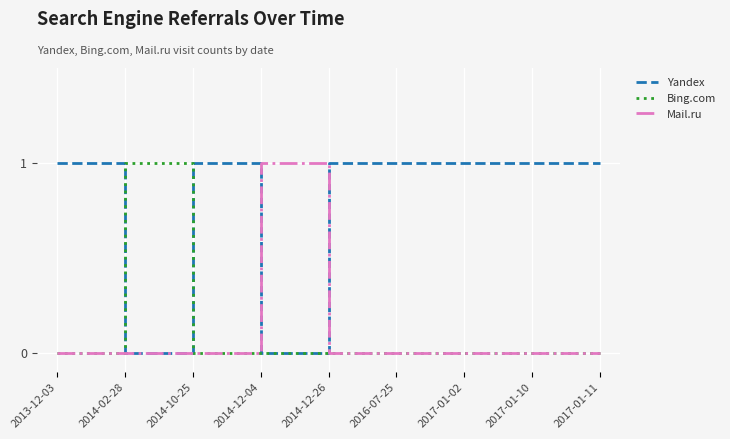

At how many categories does at least one series exceed 0?

9